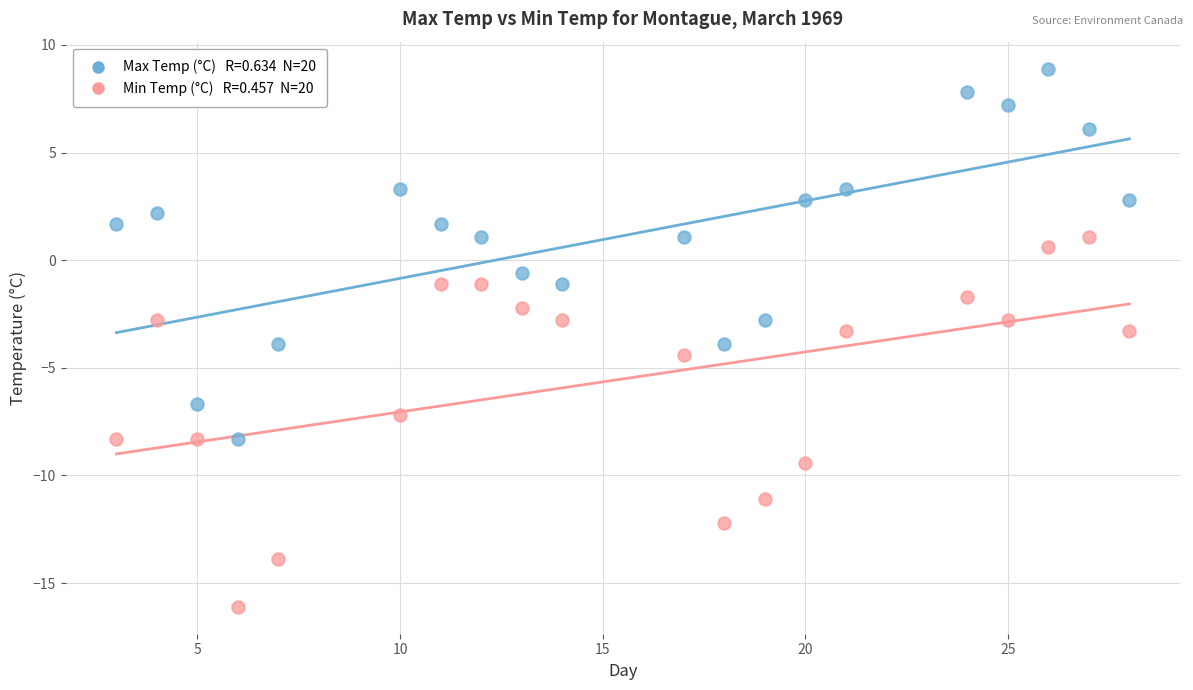

Across all data points, what is the range of Y values (max minus min)?

25.0